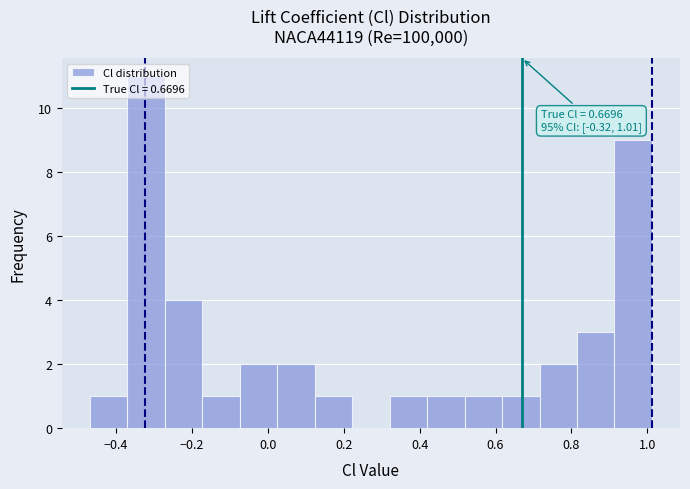

Over which range of the x-axis is the bar tallest?

-0.38 to -0.28